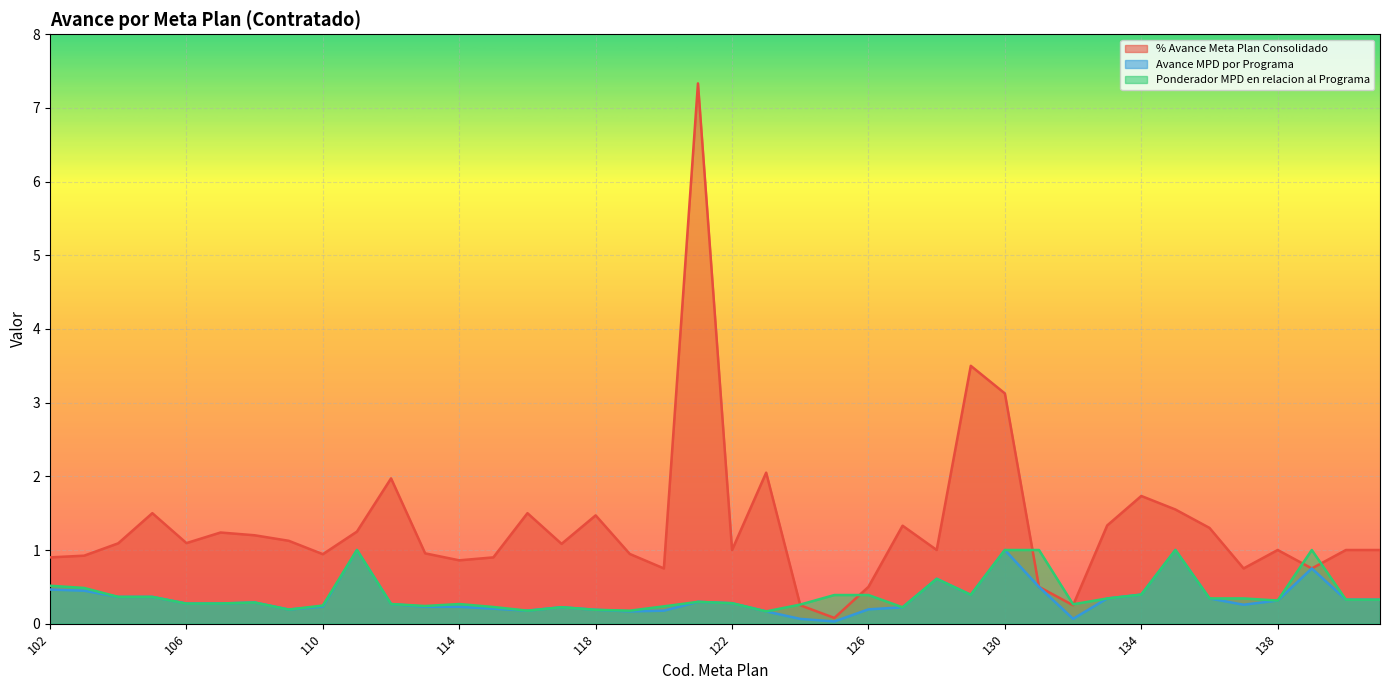

Which series has the largest total across all categories?

% Avance Meta Plan Consolidado